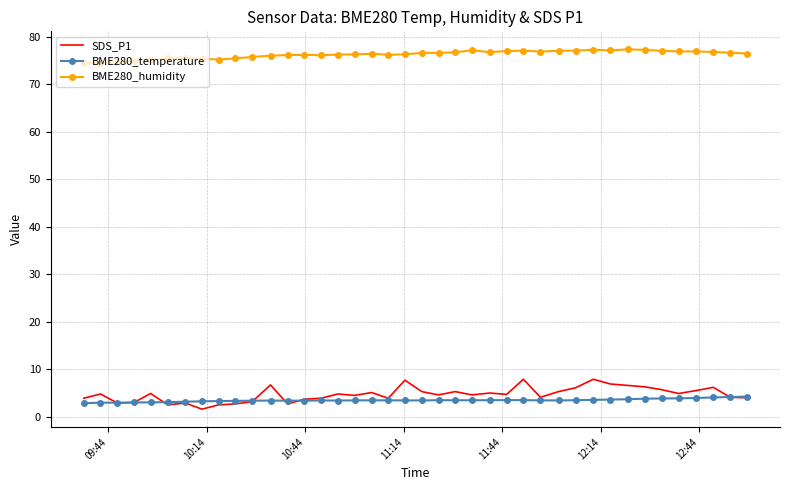

List the series in order of their peak value, highest first.

BME280_humidity, SDS_P1, BME280_temperature